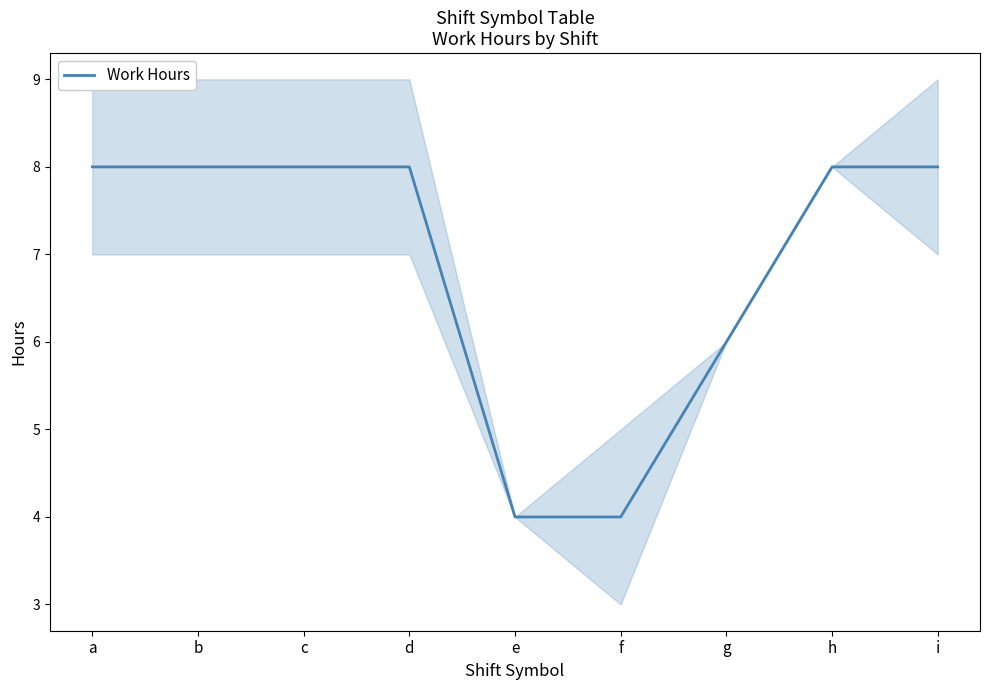

At which label does Work Hours first exceed 7?

a